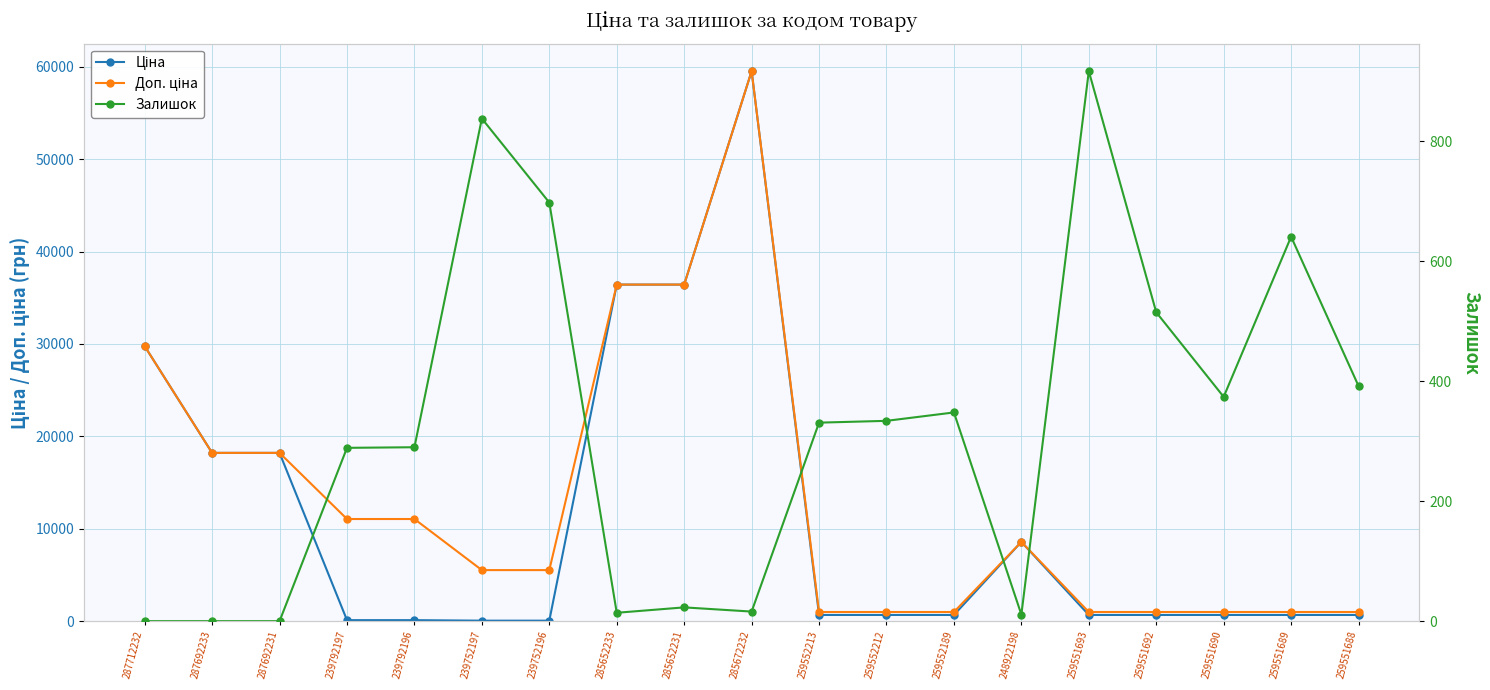

How many lines are shown in the chart?

3